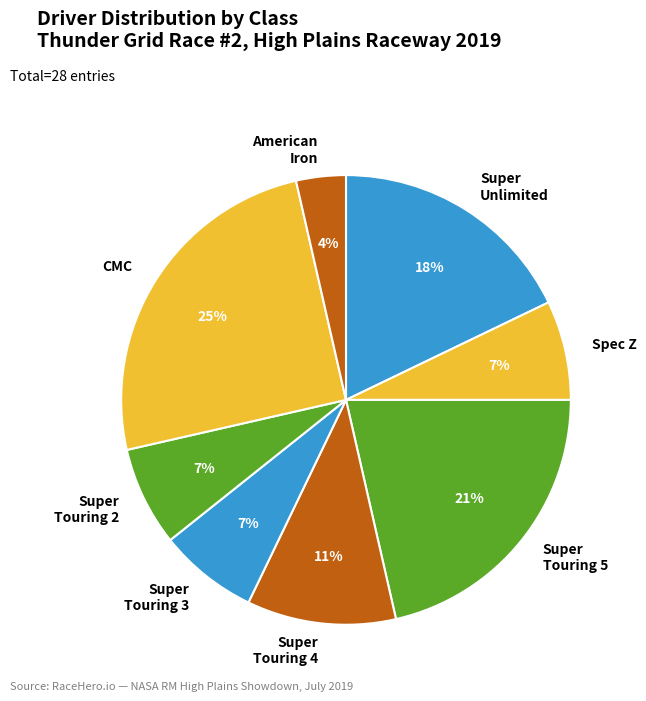

Combined, do Super Touring 5 and Spec Z account for over 50%?

No